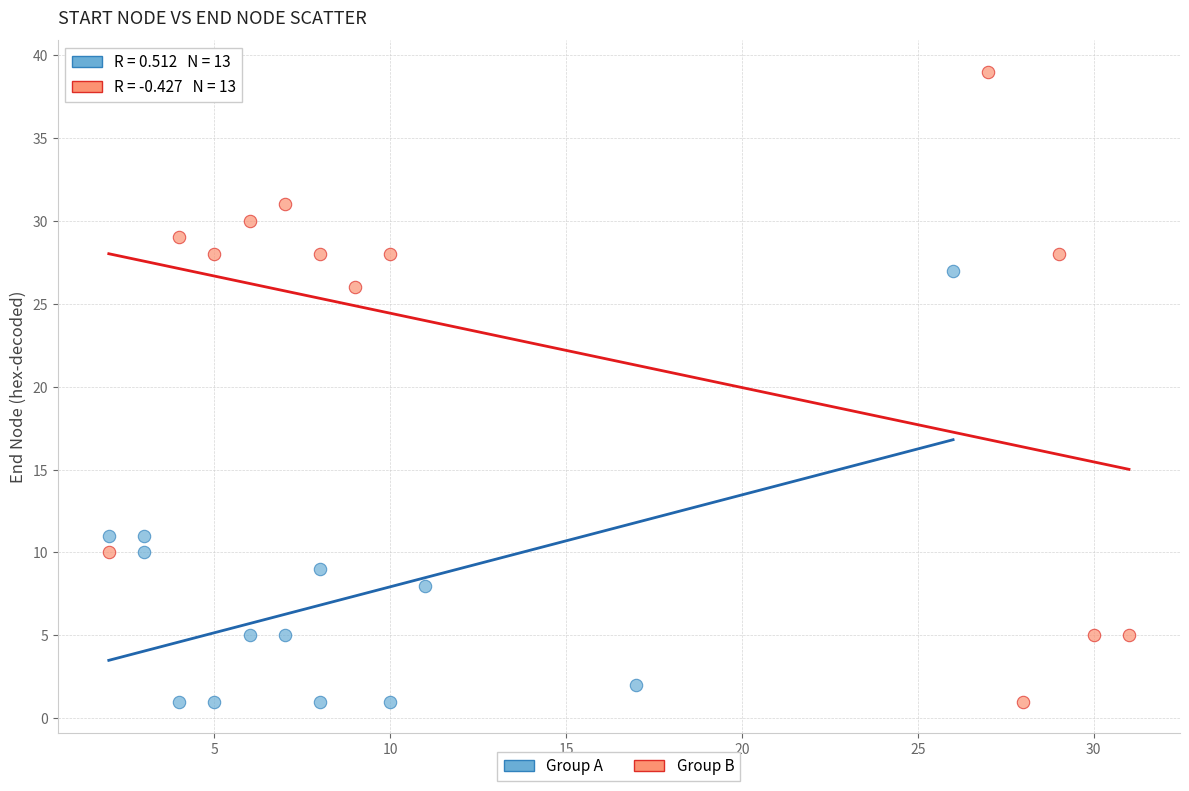

Which series has the widest spread of Y values?

Group B